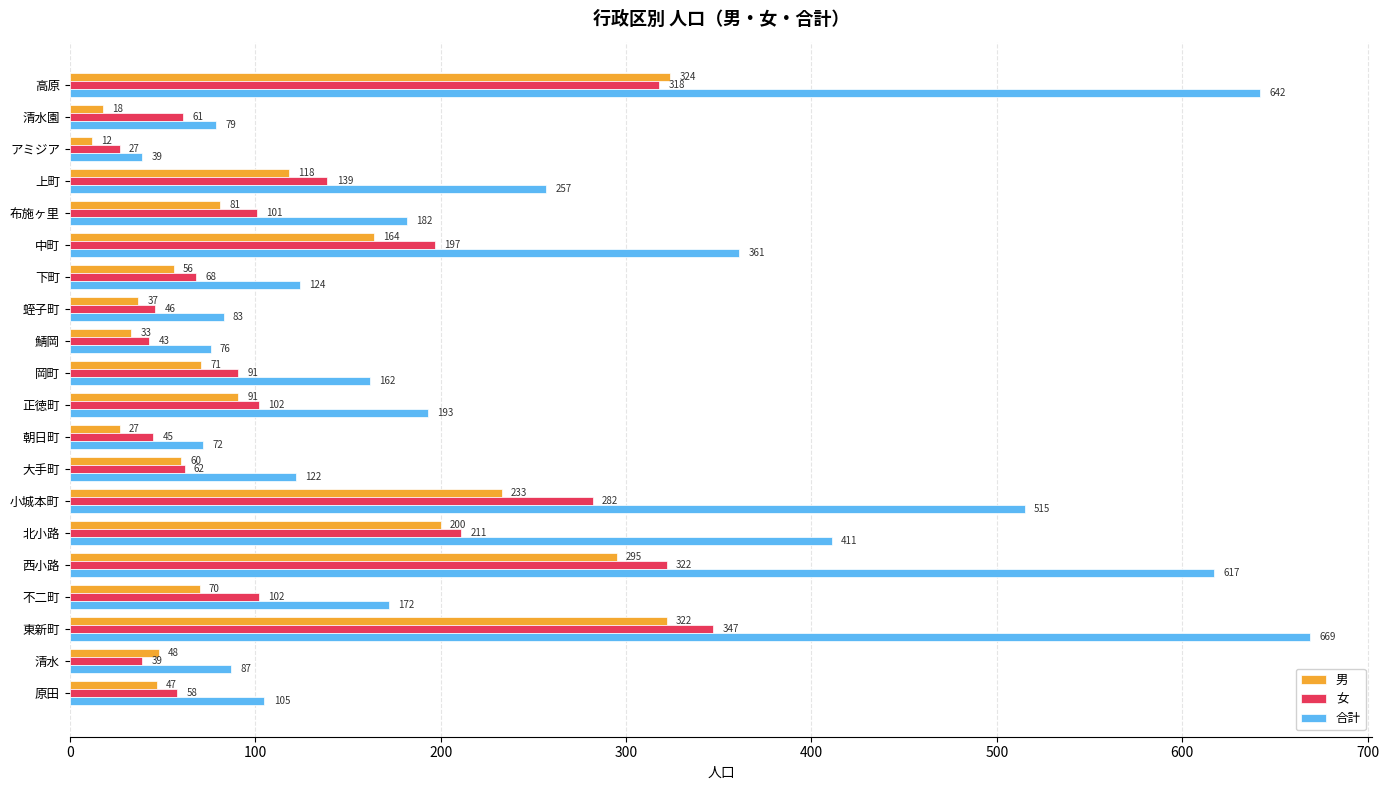

Is the value of 女 at 小城本町 greater than the value of 男 at 上町?

Yes